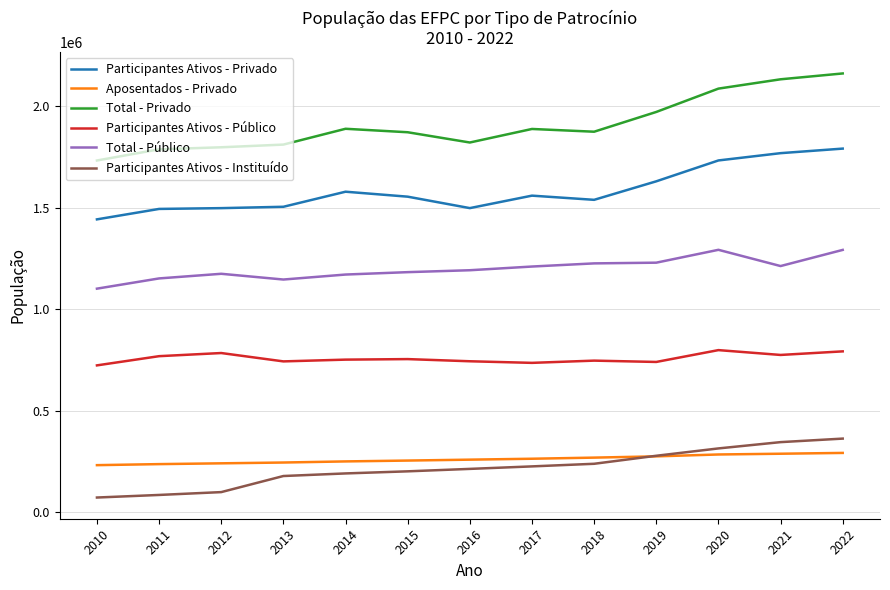

True or false: Participantes Ativos - Privado and Participantes Ativos - Público intersect in this chart.

False